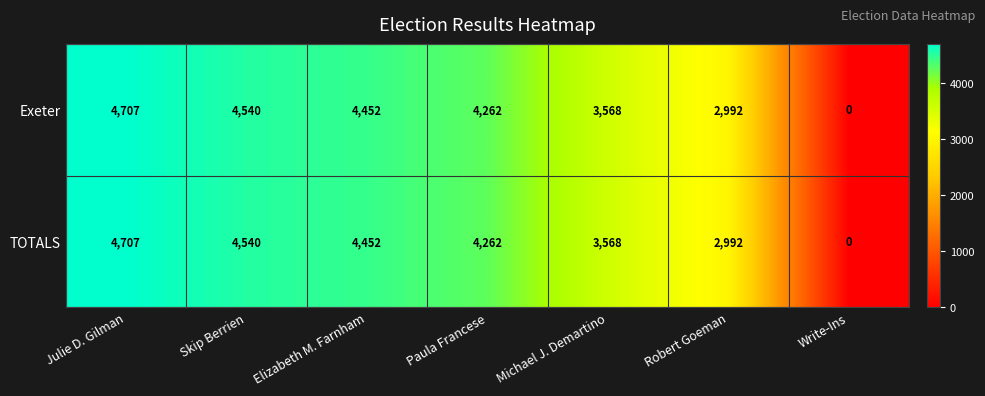

What is the greatest value displayed?

4707